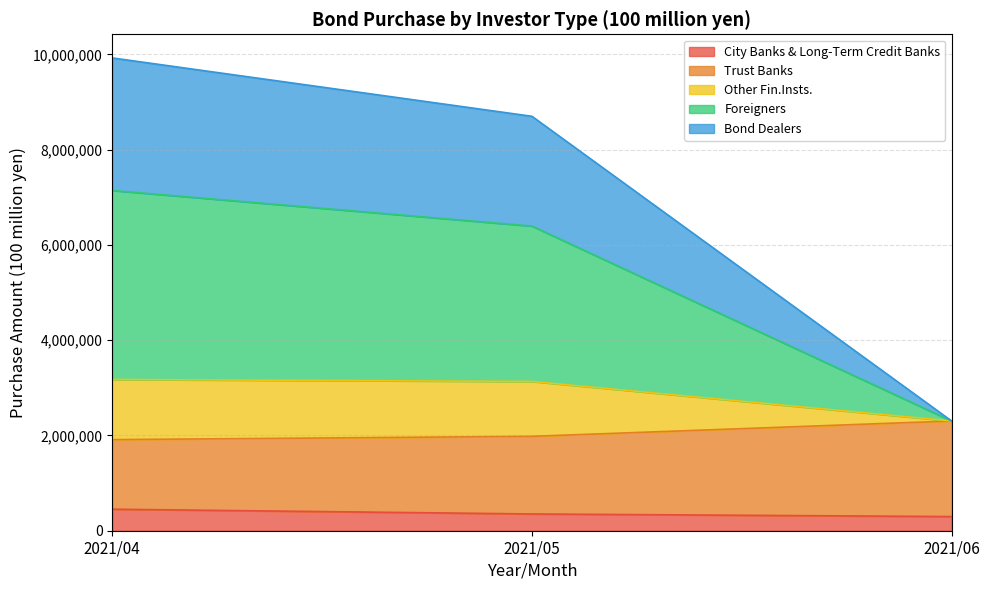

How many distinct data groups are displayed?

5